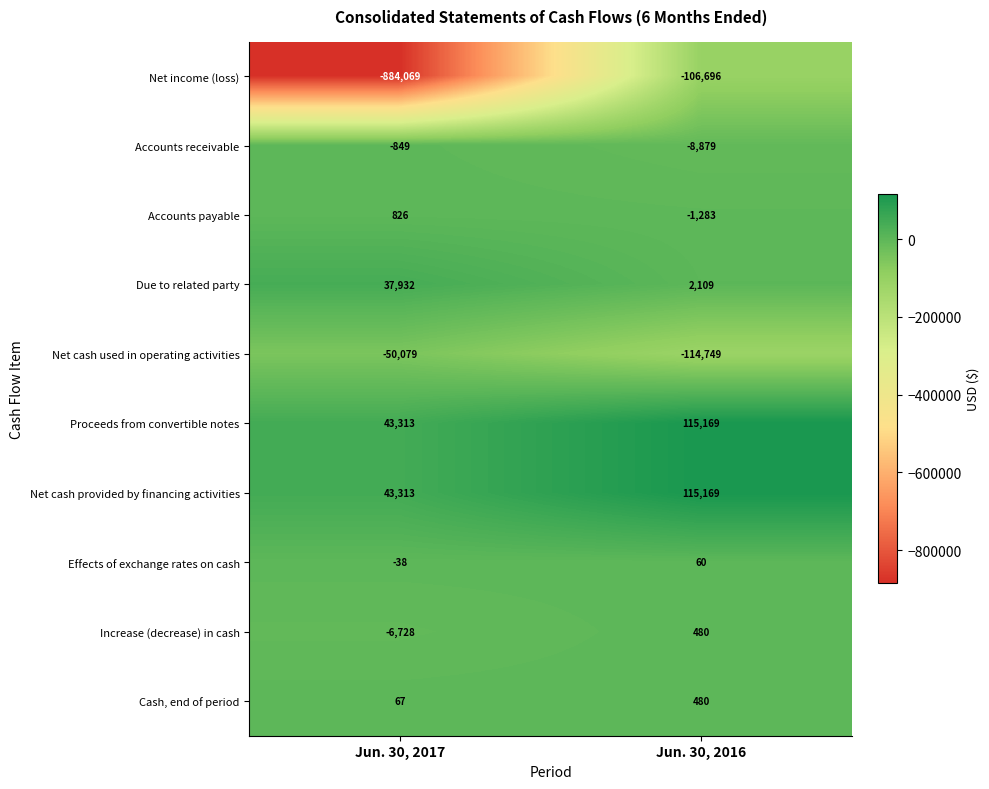

True or false: Due to related party has a value of 3705 at Jun. 30, 2016.

False